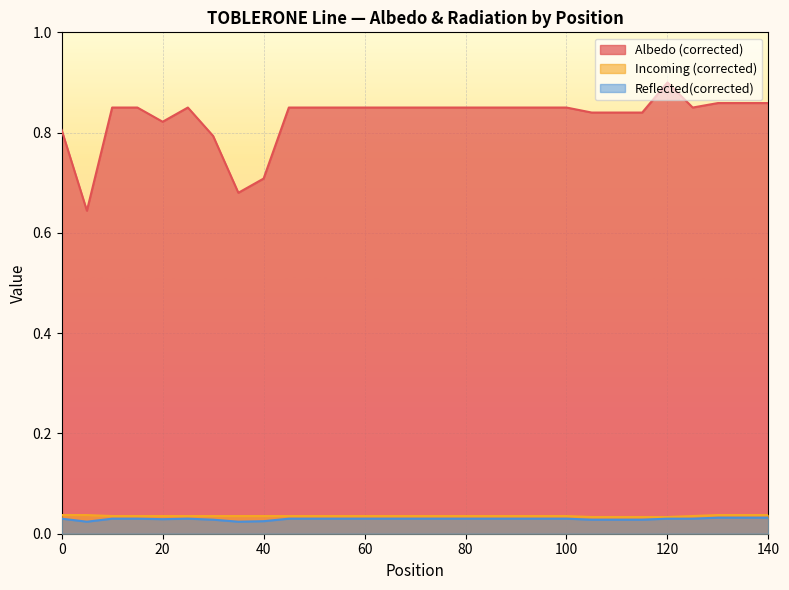

Is the value of Incoming (corrected) at 45 greater than the value of Albedo (corrected) at 65?

No